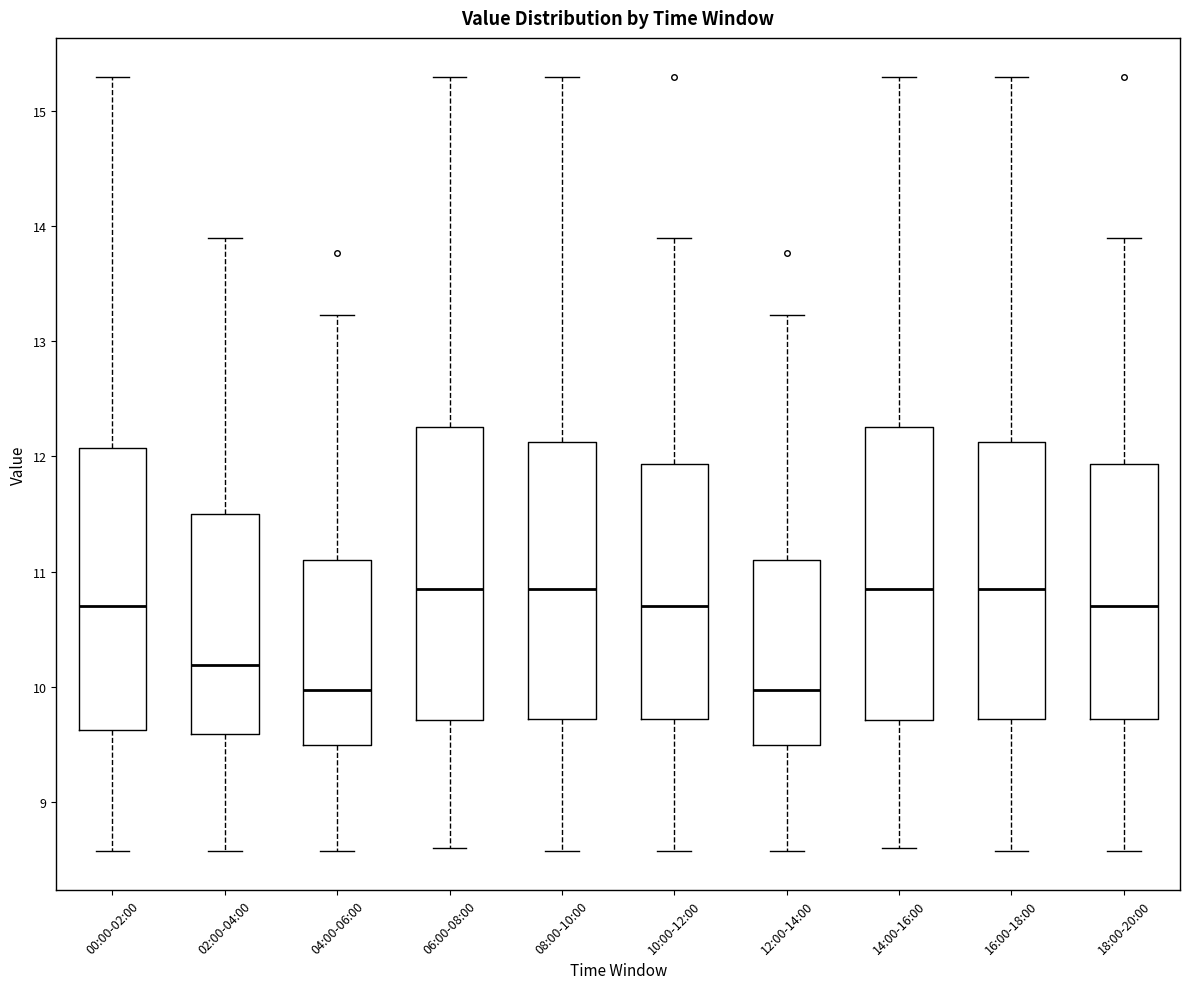

Reading left to right, transcribe this box plot: for each box, give where its median line is, the range the box spans, and where its two whiskers end, as read against the y-axis. The values are not printed on the chart, so give them approximately, as read against the axis.

00:00-02:00: median 10.7, box 9.6 to 12.1, whiskers 8.6 to 15.3
02:00-04:00: median 10.2, box 9.6 to 11.5, whiskers 8.6 to 13.9
04:00-06:00: median 10.0, box 9.5 to 11.1, whiskers 8.6 to 13.2
06:00-08:00: median 10.9, box 9.7 to 12.3, whiskers 8.6 to 15.3
08:00-10:00: median 10.9, box 9.7 to 12.1, whiskers 8.6 to 15.3
10:00-12:00: median 10.7, box 9.7 to 11.9, whiskers 8.6 to 13.9
12:00-14:00: median 10.0, box 9.5 to 11.1, whiskers 8.6 to 13.2
14:00-16:00: median 10.9, box 9.7 to 12.3, whiskers 8.6 to 15.3
16:00-18:00: median 10.9, box 9.7 to 12.1, whiskers 8.6 to 15.3
18:00-20:00: median 10.7, box 9.7 to 11.9, whiskers 8.6 to 13.9